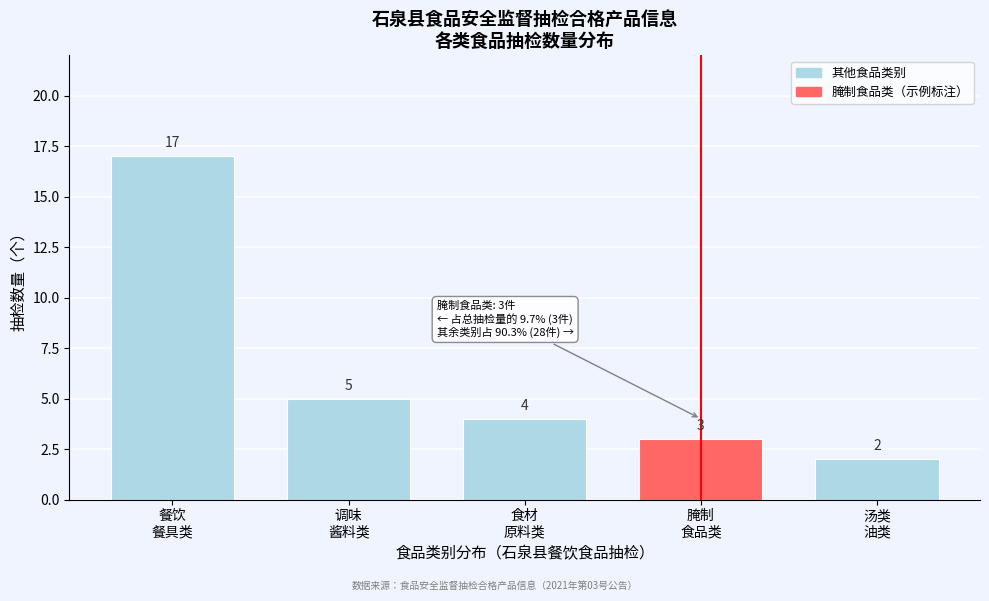

Reading right to left, list all the values displayed in this chart.

2	3	4	5	17